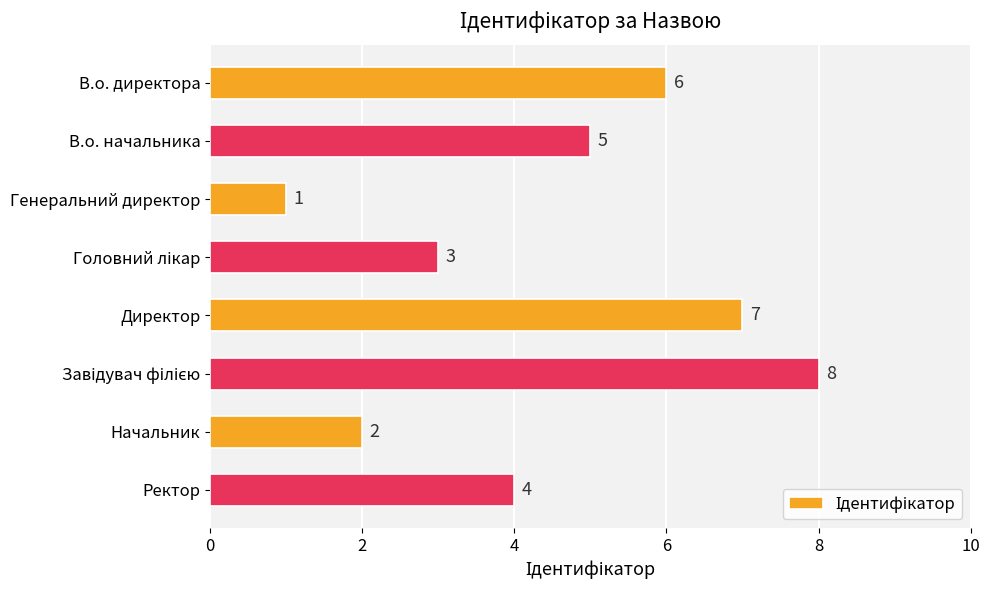

The chart shows a value of 2 at Начальник. True or false?

True